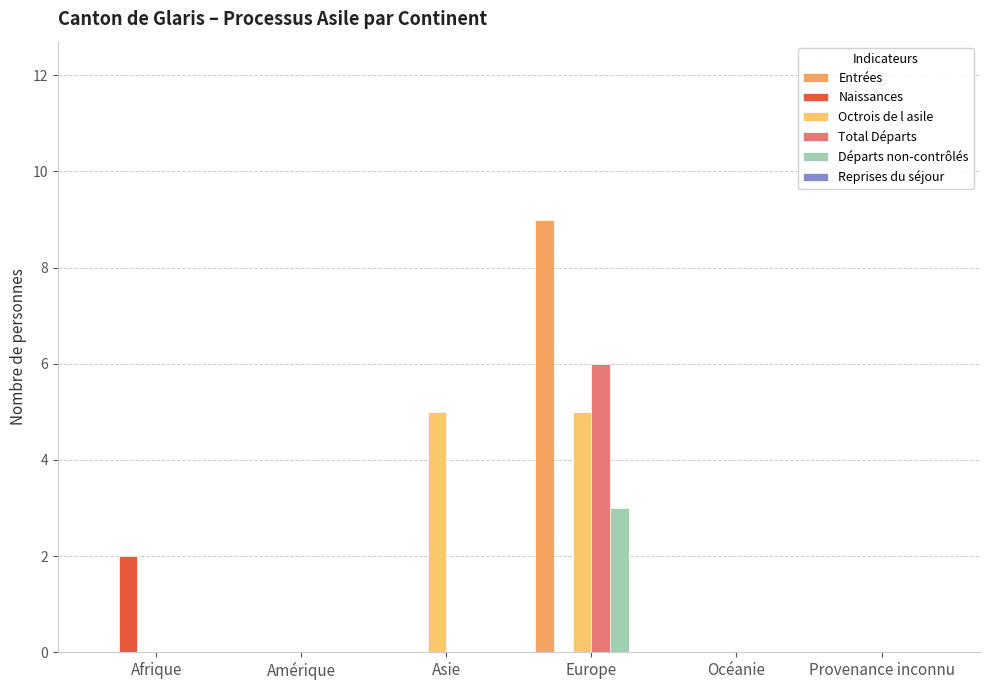

What position from the left is Europe?

4